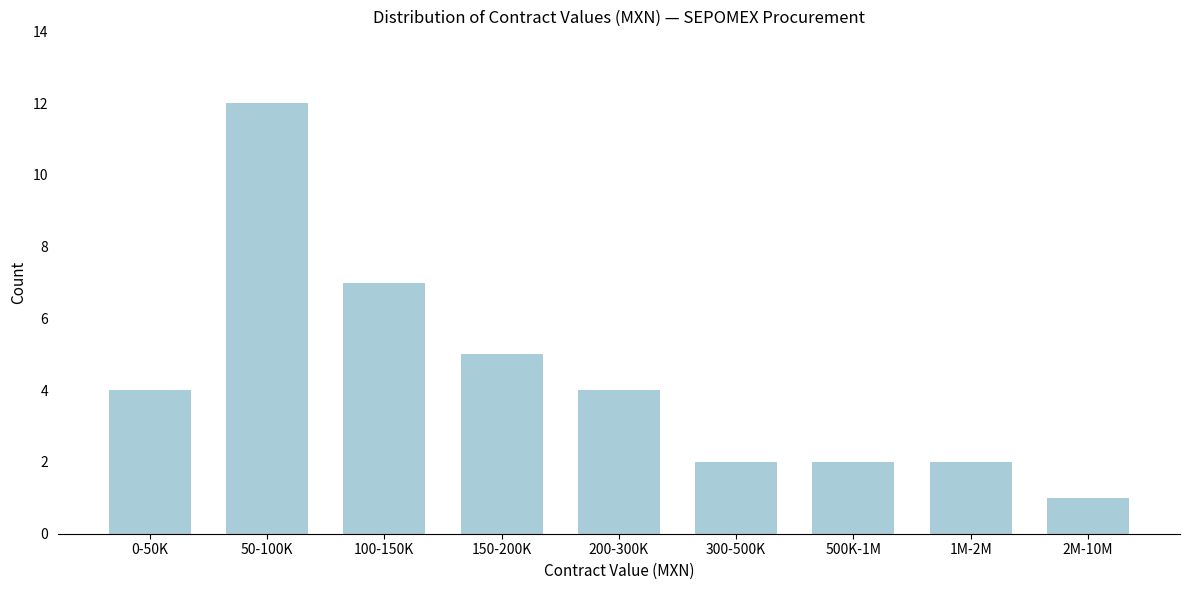

Reading left to right, list all the values displayed in this chart.

0-50K=4	50-100K=12	100-150K=7	150-200K=5	200-300K=4	300-500K=2	500K-1M=2	1M-2M=2	2M-10M=1